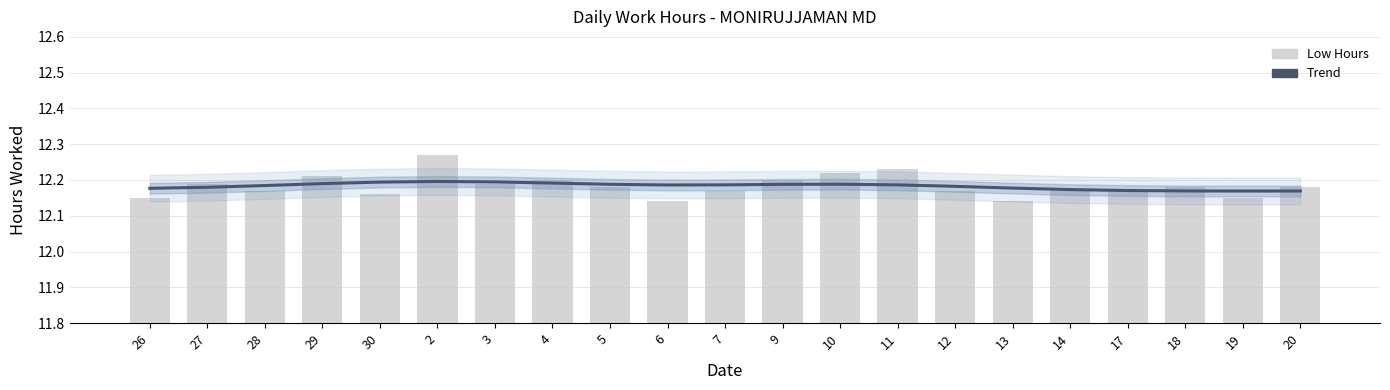

Reading right to left, extract all data points from this chart.

Trend: 20=12.2	19=12.2	18=12.2	17=12.2	14=12.2	13=12.2	12=12.2	11=12.2	10=12.2	9=12.2	7=12.2	6=12.2	5=12.2	4=12.2	3=12.2	2=12.2	30=12.2	29=12.2	28=12.2	27=12.2	26=12.2
Low Hours: 20=12.2	19=12.2	18=12.2	17=12.2	14=12.2	13=12.1	12=12.2	11=12.2	10=12.2	9=12.2	7=12.2	6=12.1	5=12.2	4=12.2	3=12.2	2=12.3	30=12.2	29=12.2	28=12.2	27=12.2	26=12.2